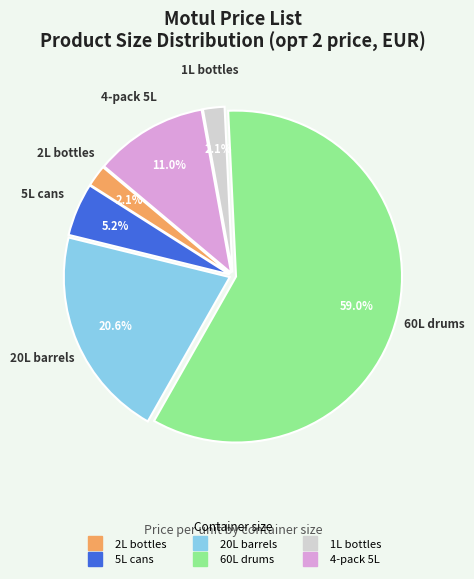

Is there a majority slice in this chart?

Yes